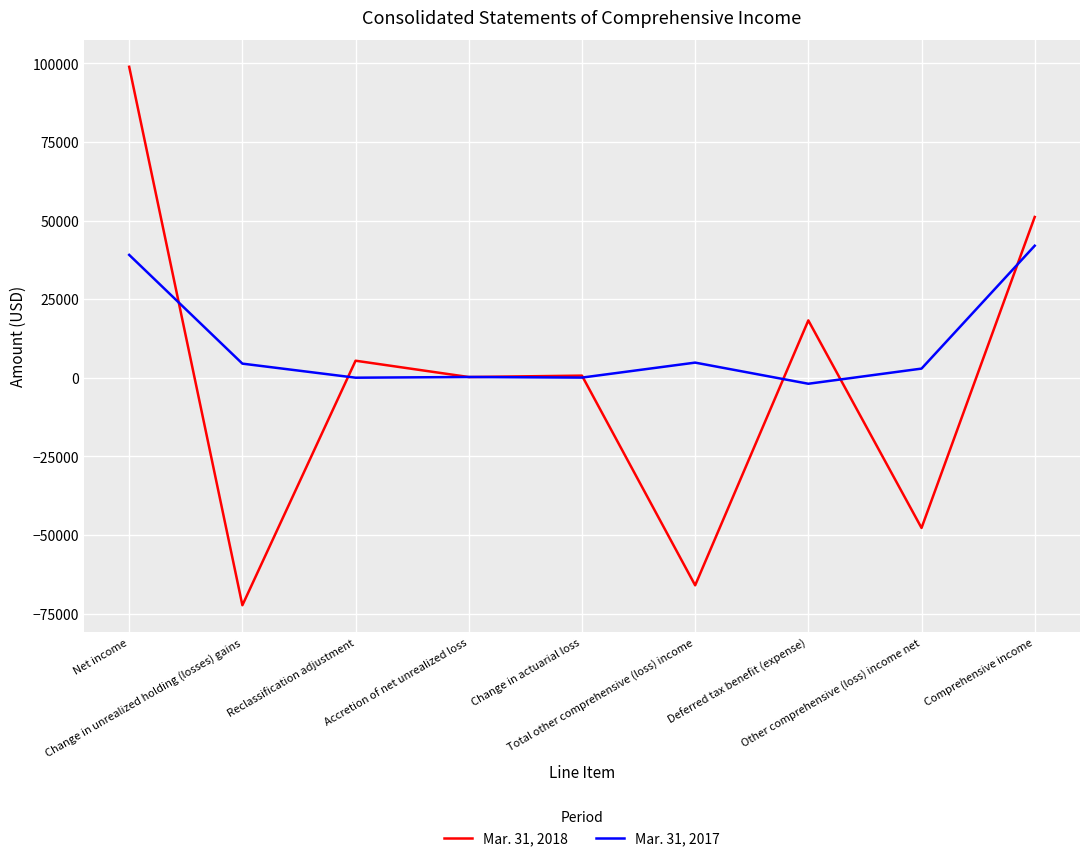

What is the maximum value shown in the chart?

98872